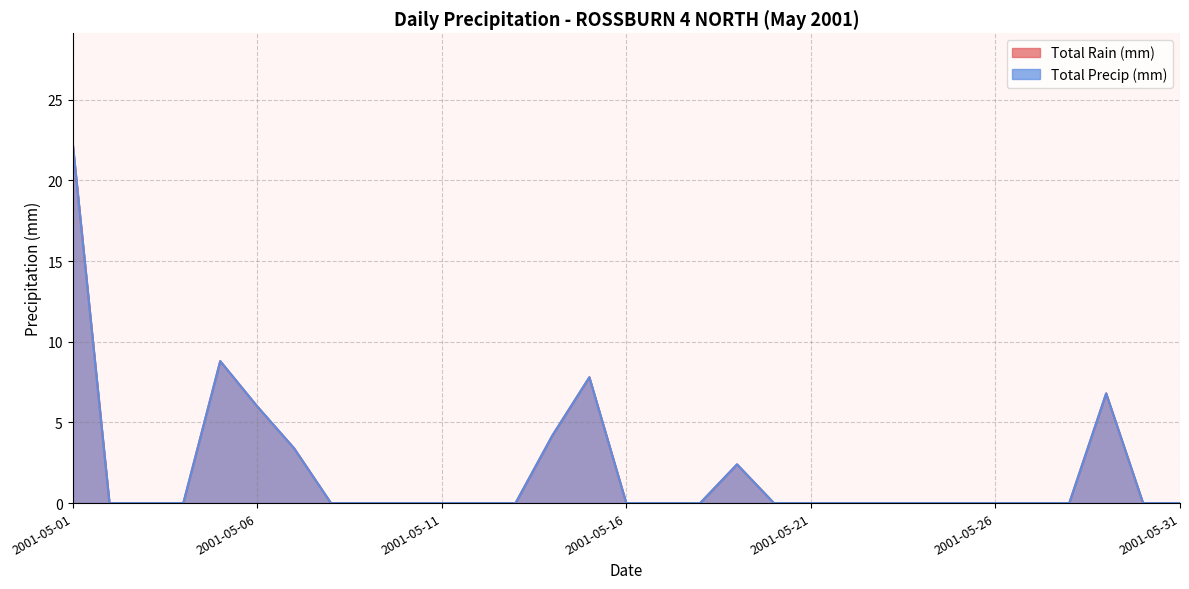

Which label corresponds to the largest value in the chart?

2001-05-01